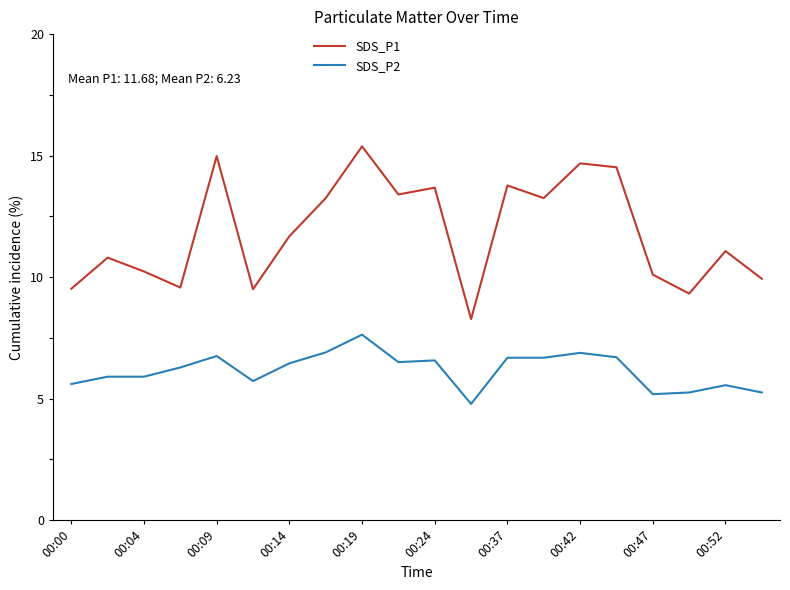

At how many categories does at least one series exceed 14?

4